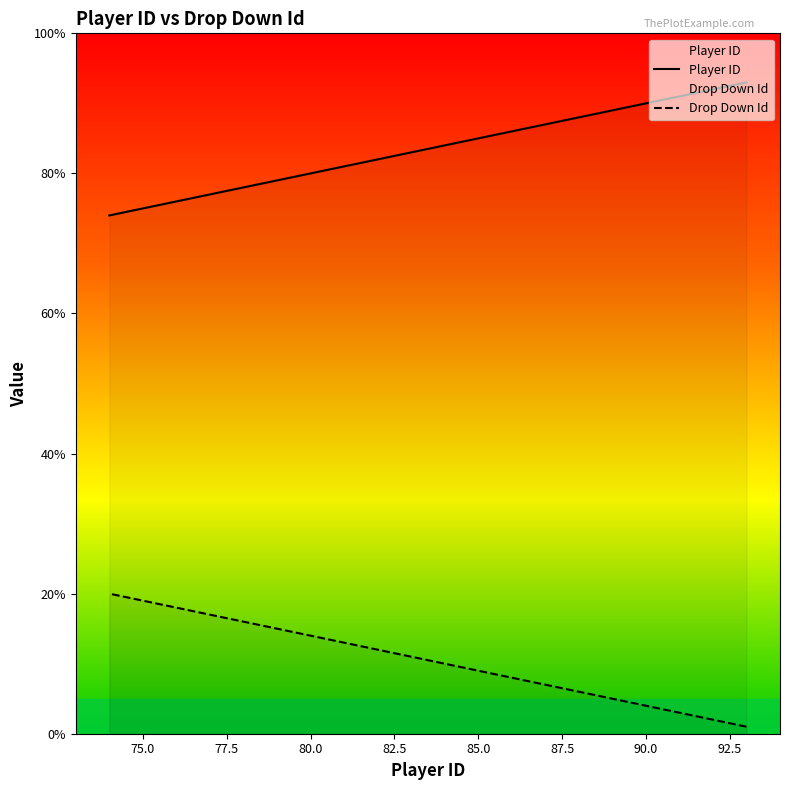

What is the average value of the Drop Down Id series?

10